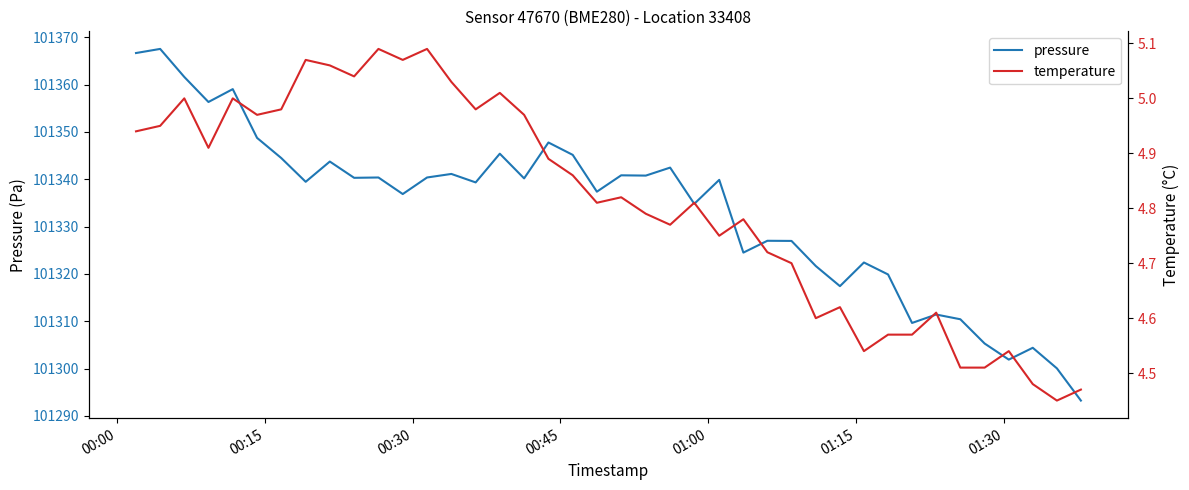

What is the lowest value of the pressure series?

101293.2